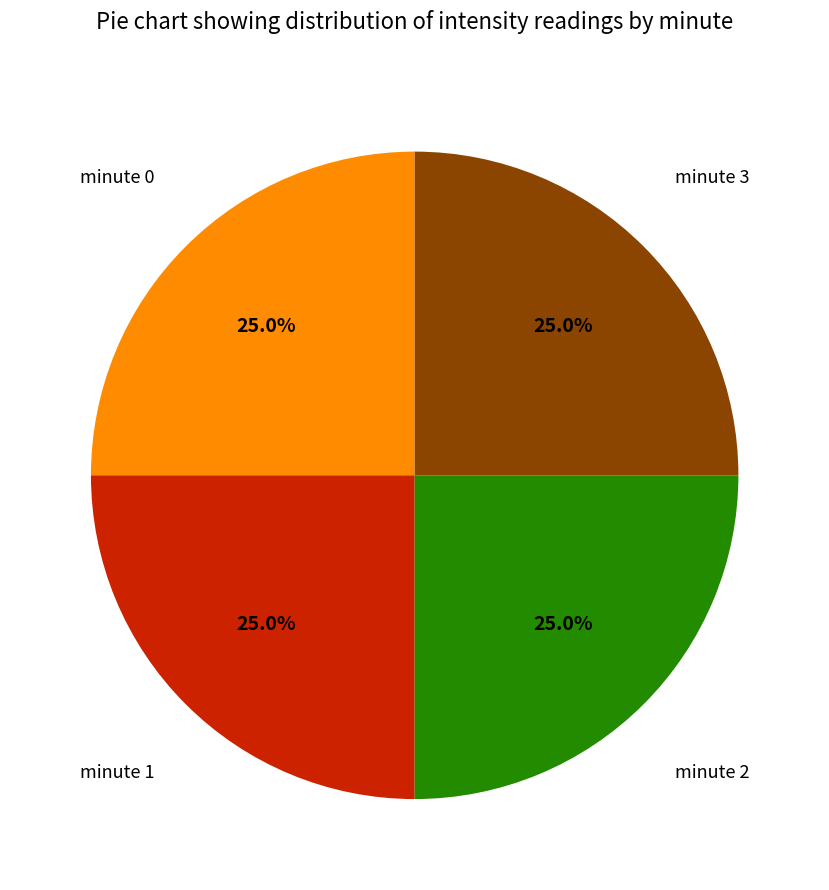

To the nearest percent, what is the average slice percentage?

25%